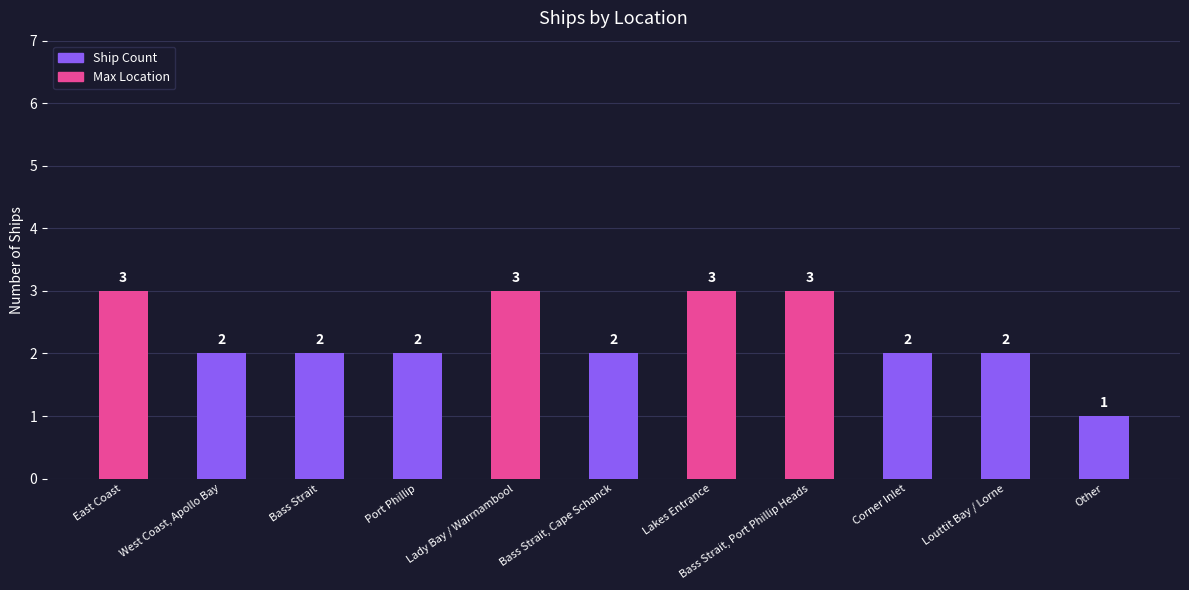

True or false: the data shows 5 at East Coast.

False